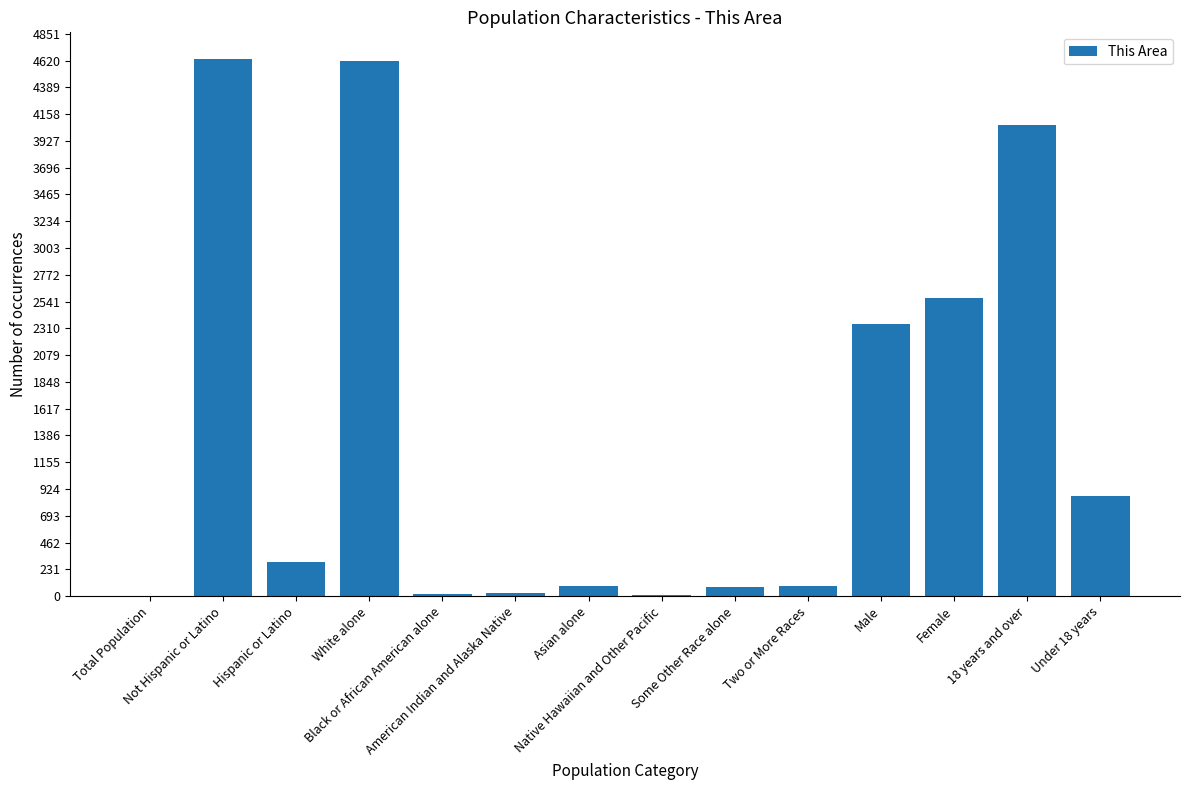

What is the maximum value shown in the chart?

4632